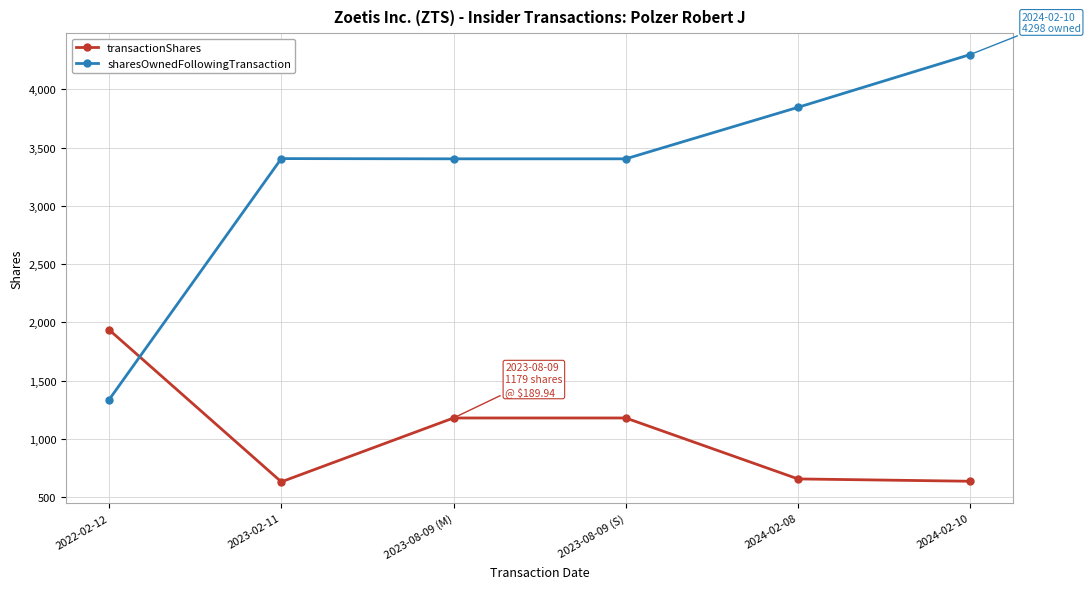

What is the highest value of the transactionShares series?

1936